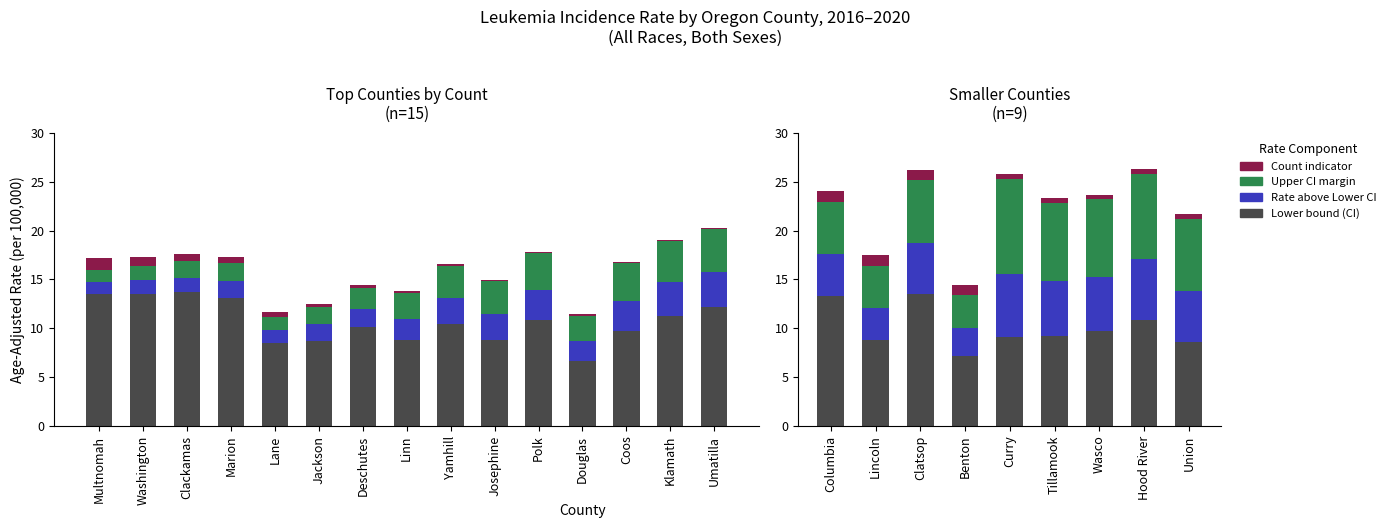

What is the greatest value displayed?

13.5